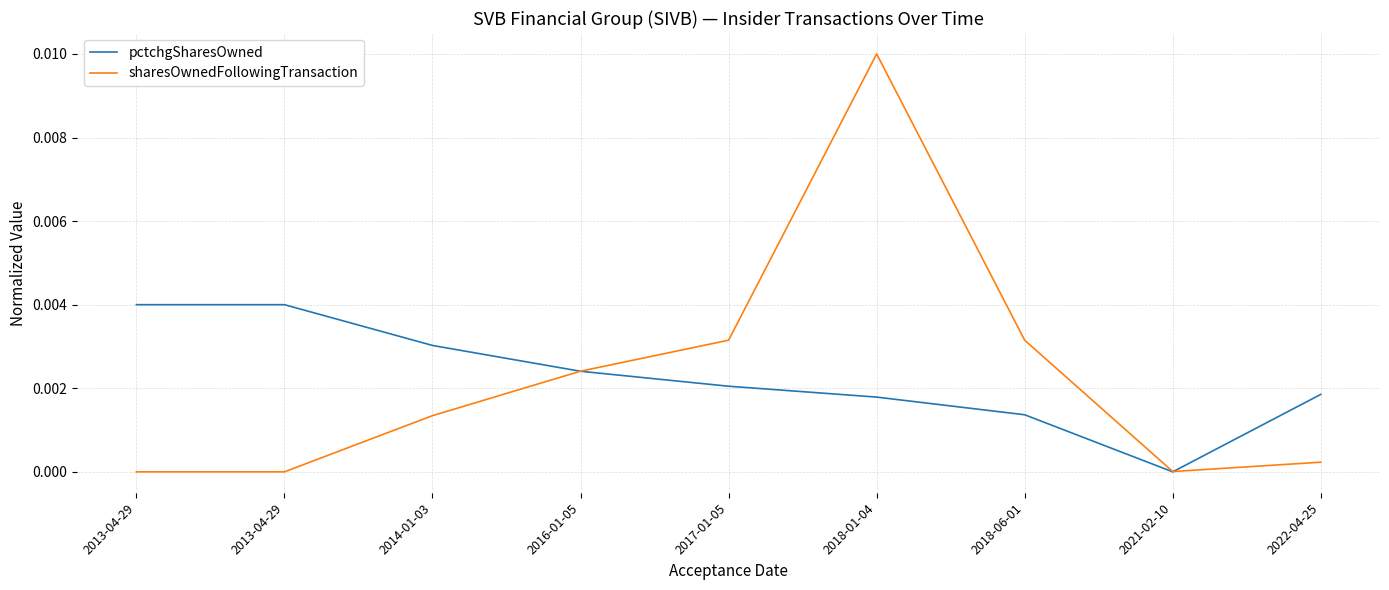

Where do pctchgSharesOwned and sharesOwnedFollowingTransaction first cross each other?

2014-01-03 and 2016-01-05